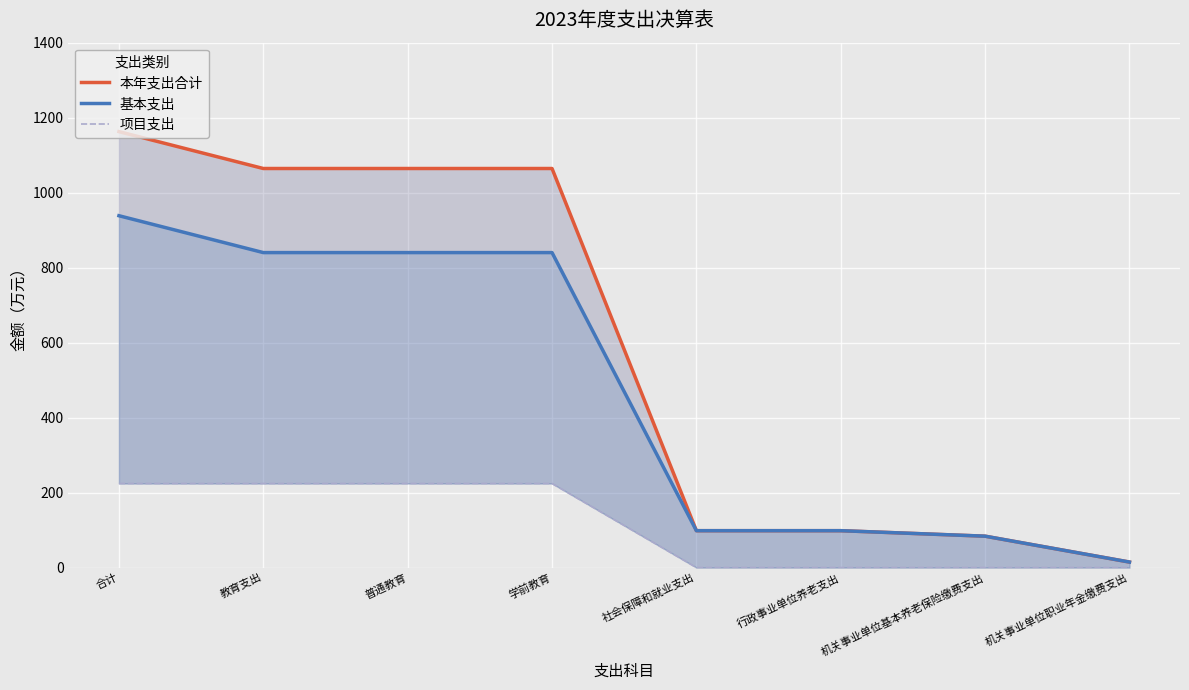

Is the value of 本年支出合计 at 合计 greater than the value of 项目支出 at 学前教育?

Yes